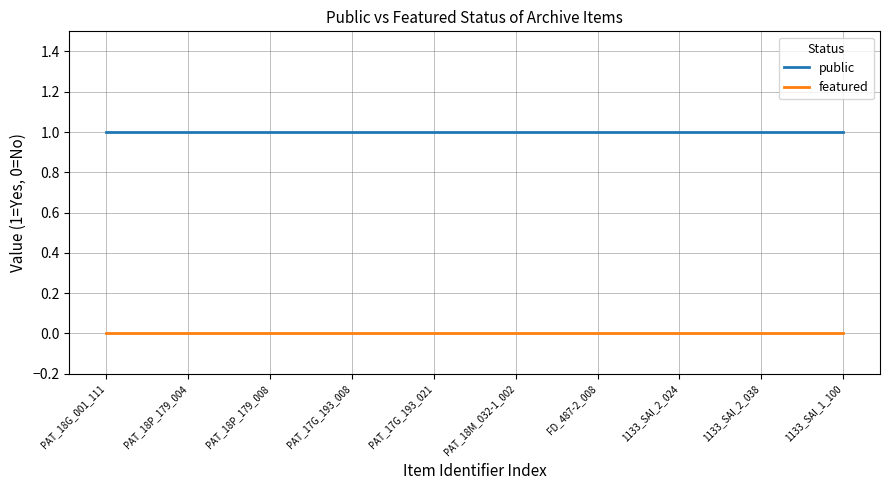

At how many categories does at least one series exceed 0?

10